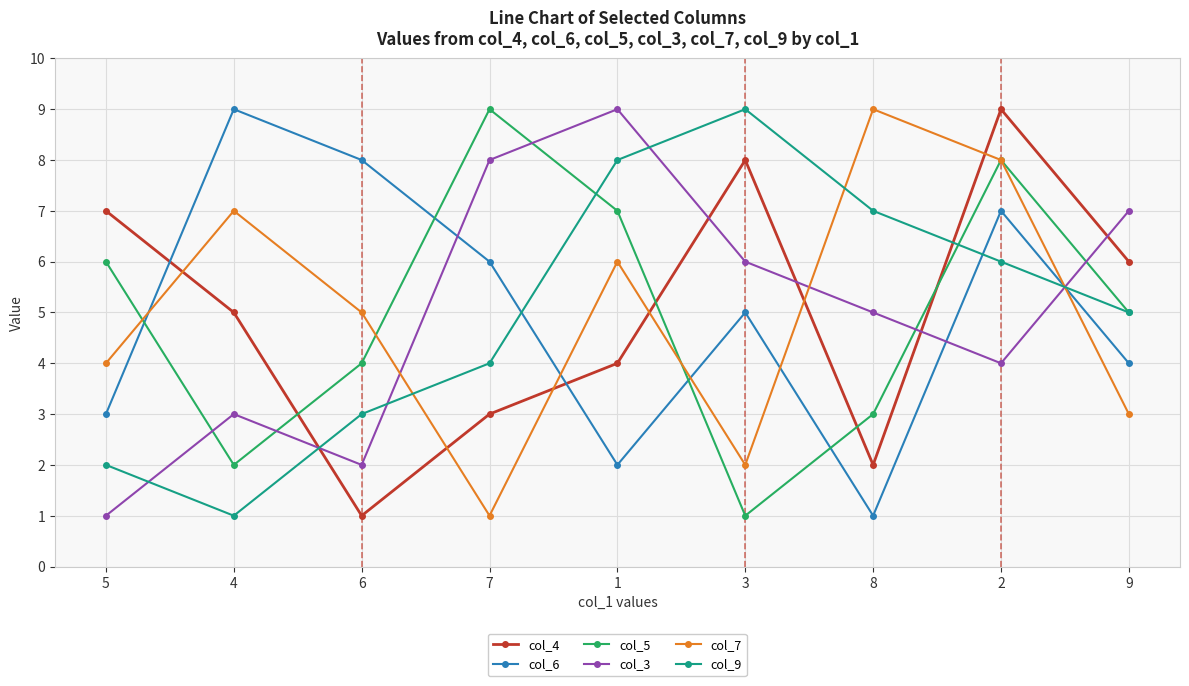

What position from the right is 3?

4